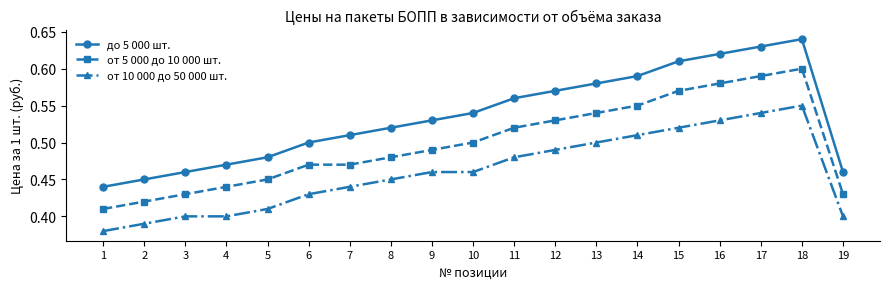

At which category is the sum across all series the highest?

18